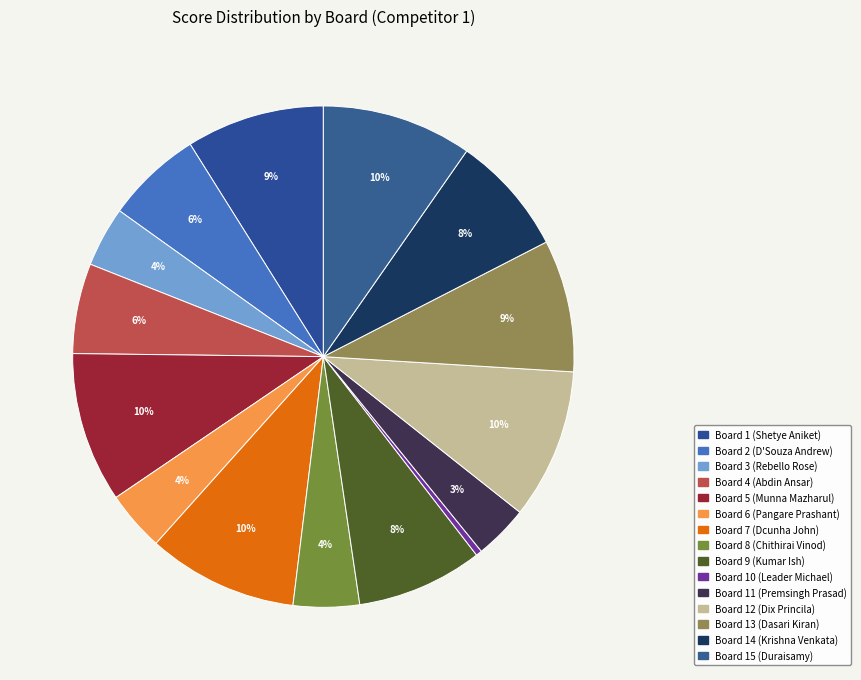

Is it true that Board 8 (Chithirai Vinod) is 1% of the pie?

False